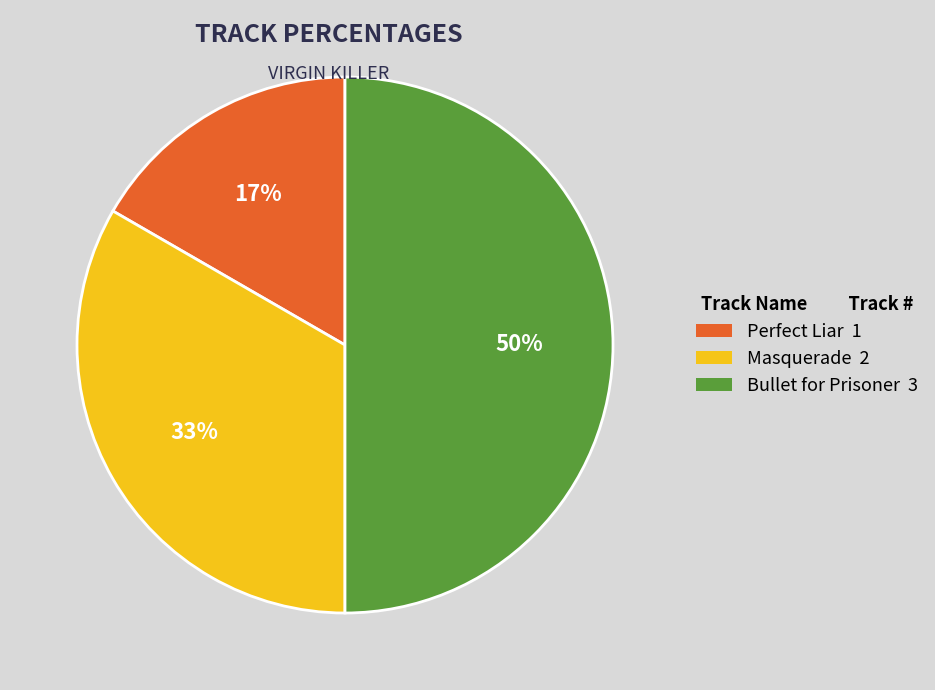

What is the largest slice in the pie chart?

Bullet for Prisoner